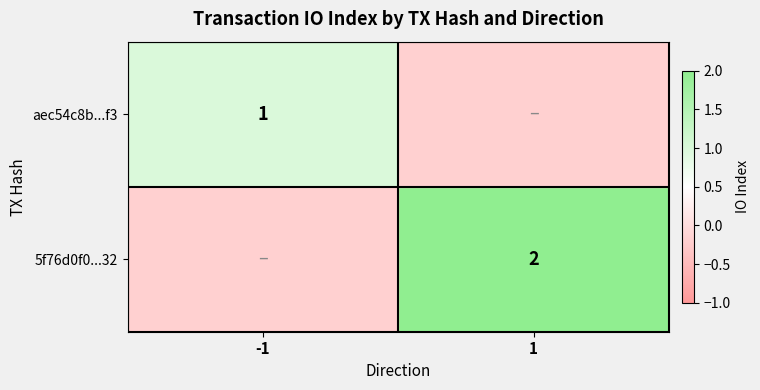

Which label corresponds to the smallest value in the chart?

-1